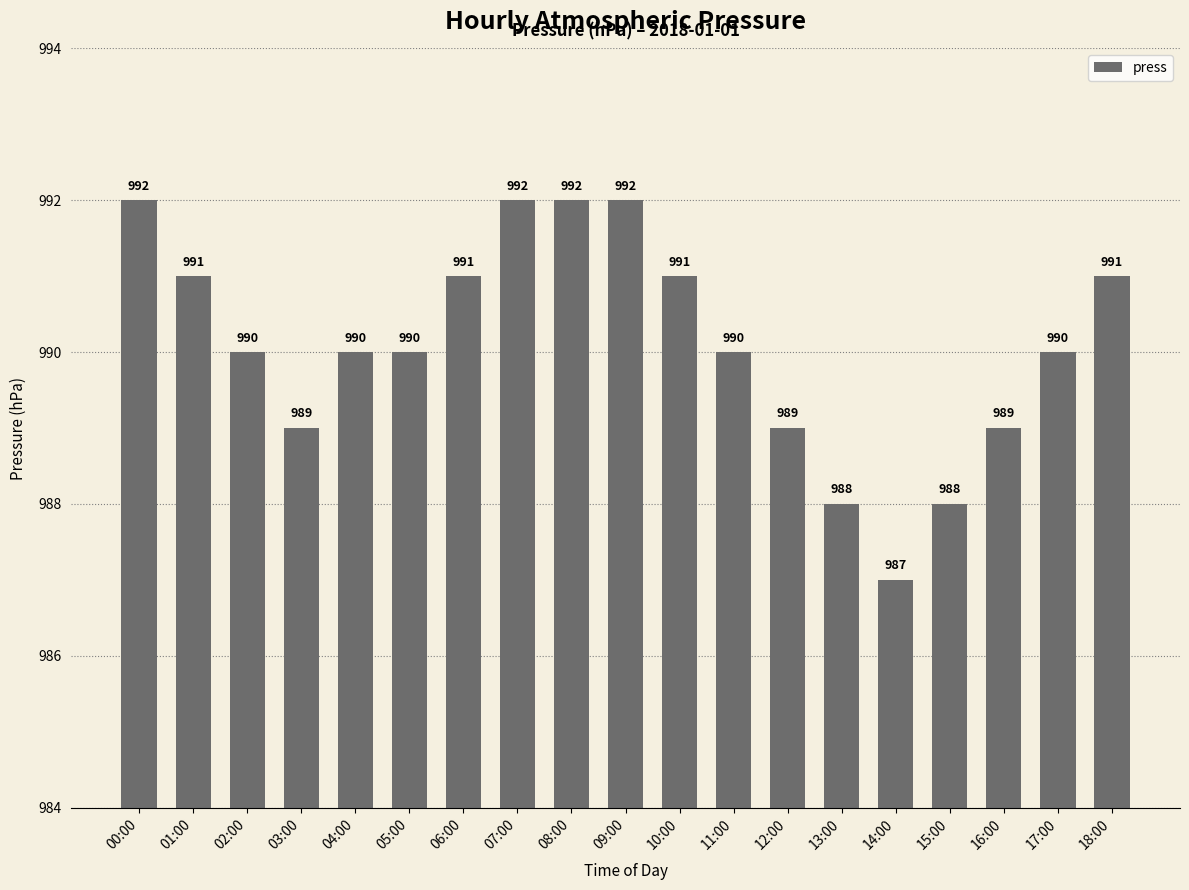

Count the number of data series in this chart.

1